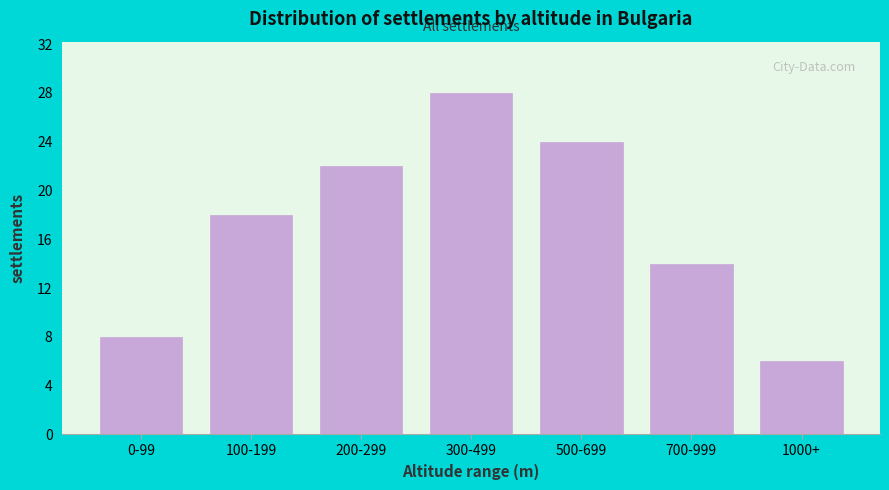

Reading right to left, list all the values displayed in this chart.

6	14	24	28	22	18	8